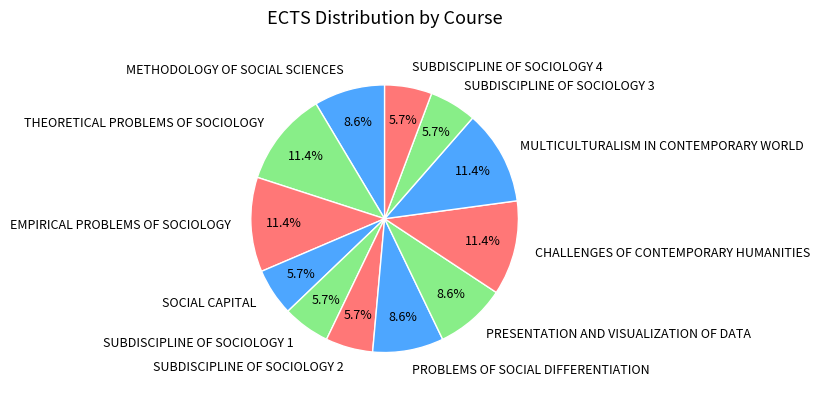

To the nearest percent, what is the combined percentage of THEORETICAL PROBLEMS OF SOCIOLOGY and SOCIAL CAPITAL?

17%